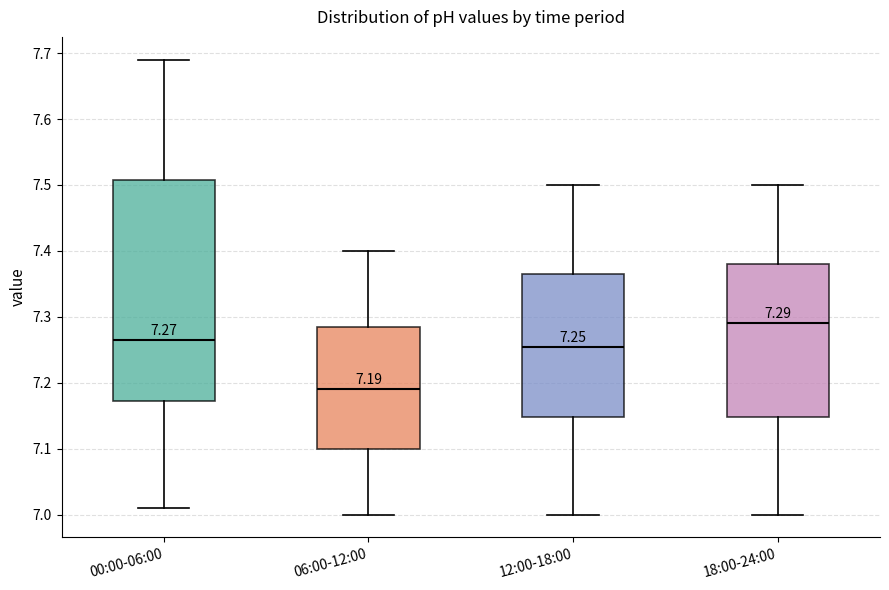

Which box is the tallest, from its lower edge to its upper edge?

00:00-06:00